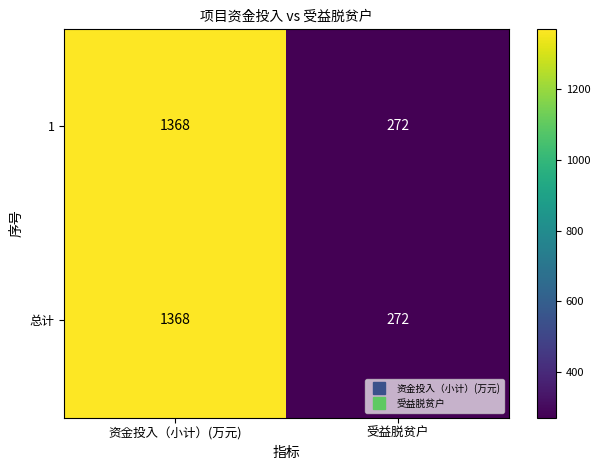

What is the average value of the 总计 series?

820